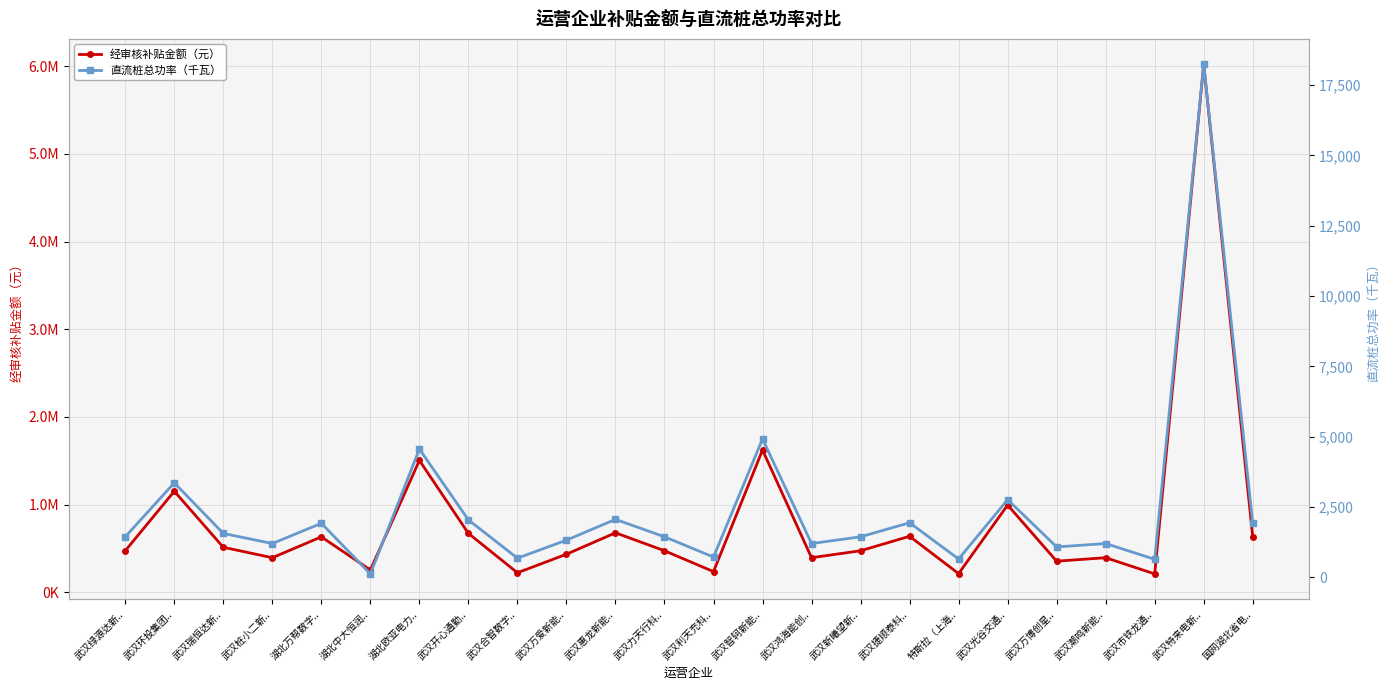

What is the average value of the 直流桩总功率（千瓦） series?

2434